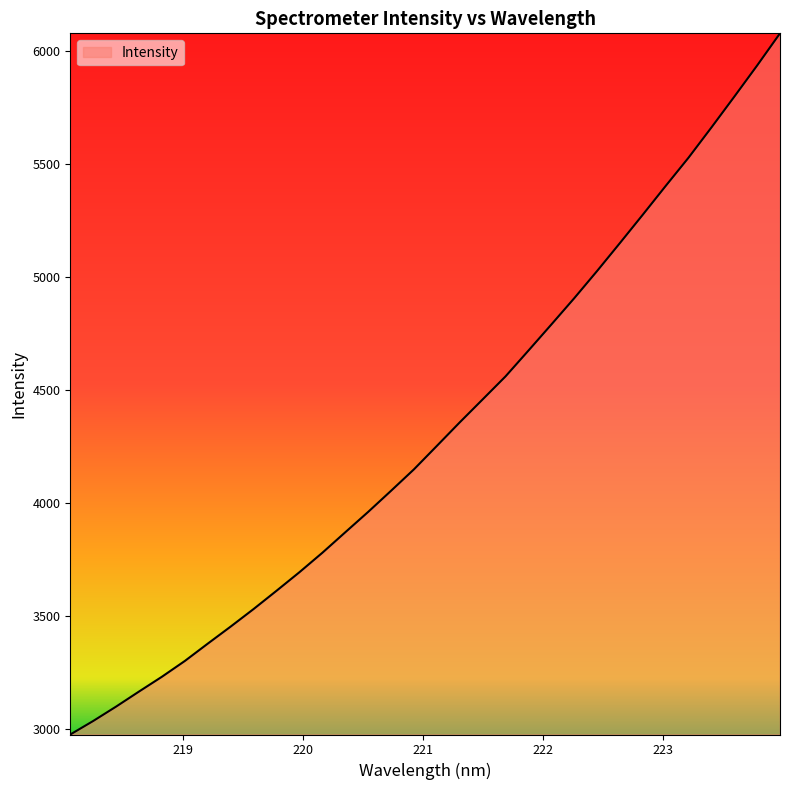

What is the minimum value shown in the chart?

2977.8